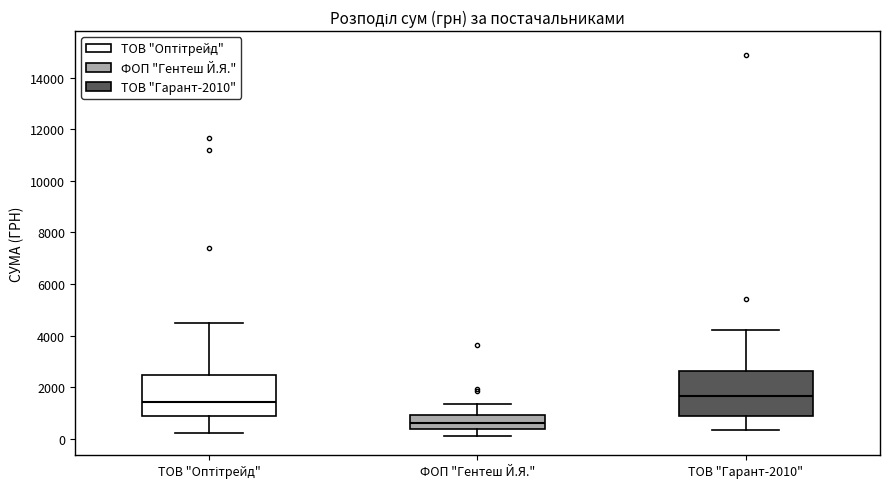

Reading left to right, read every box against the y-axis: the position of its median line, the range the box covers, and the ends of its whiskers. The values are not printed on the chart, so give them approximately, as read against the axis.

ТОВ "Оптітрейд": median 1400, box 800 to 2400, whiskers 200 to 4600
ФОП "Гентеш Й.Я.": median 600, box 400 to 800, whiskers 200 to 1400
ТОВ "Гарант-2010": median 1600, box 800 to 2600, whiskers 400 to 4200